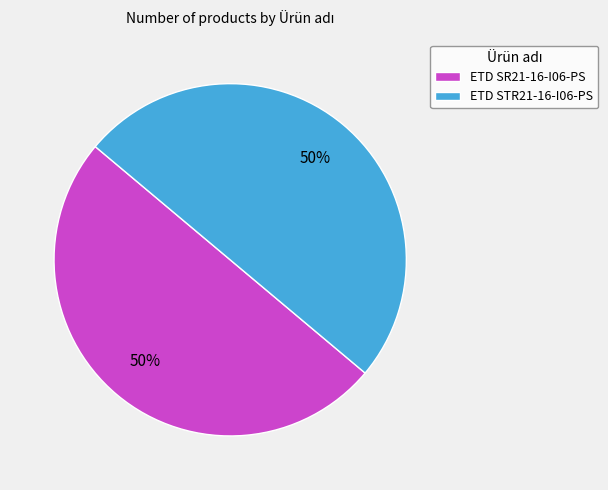

Is it true that ETD SR21-16-I06-PS is 50% of the pie?

True